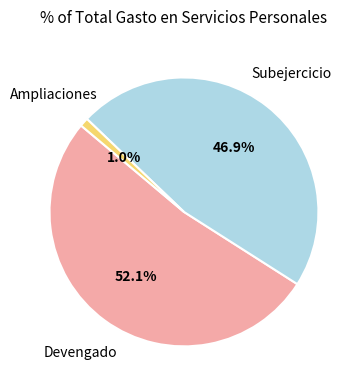

Is there a majority slice in this chart?

Yes